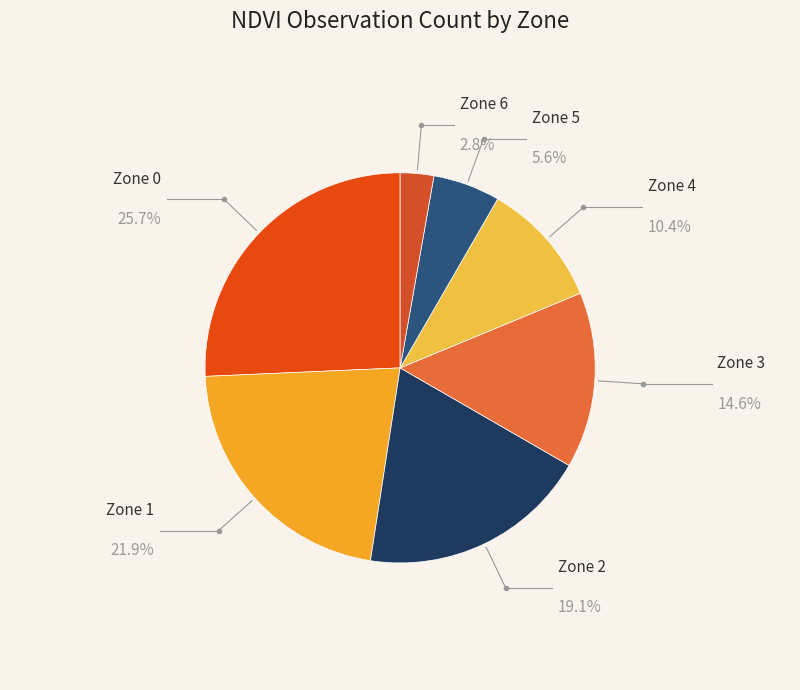

How many slices are in this pie chart?

7